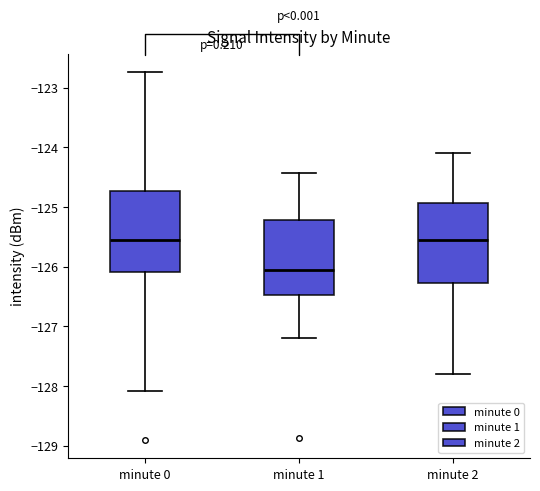

Reading left to right, transcribe this box plot: for each box, give where its median line is, the range the box spans, and where its two whiskers end, as read against the y-axis. The values are not printed on the chart, so give them approximately, as read against the axis.

minute 0: median -125.6, box -126.1 to -124.7, whiskers -128.1 to -122.7
minute 1: median -126.0, box -126.5 to -125.2, whiskers -127.2 to -124.4
minute 2: median -125.5, box -126.3 to -124.9, whiskers -127.8 to -124.1